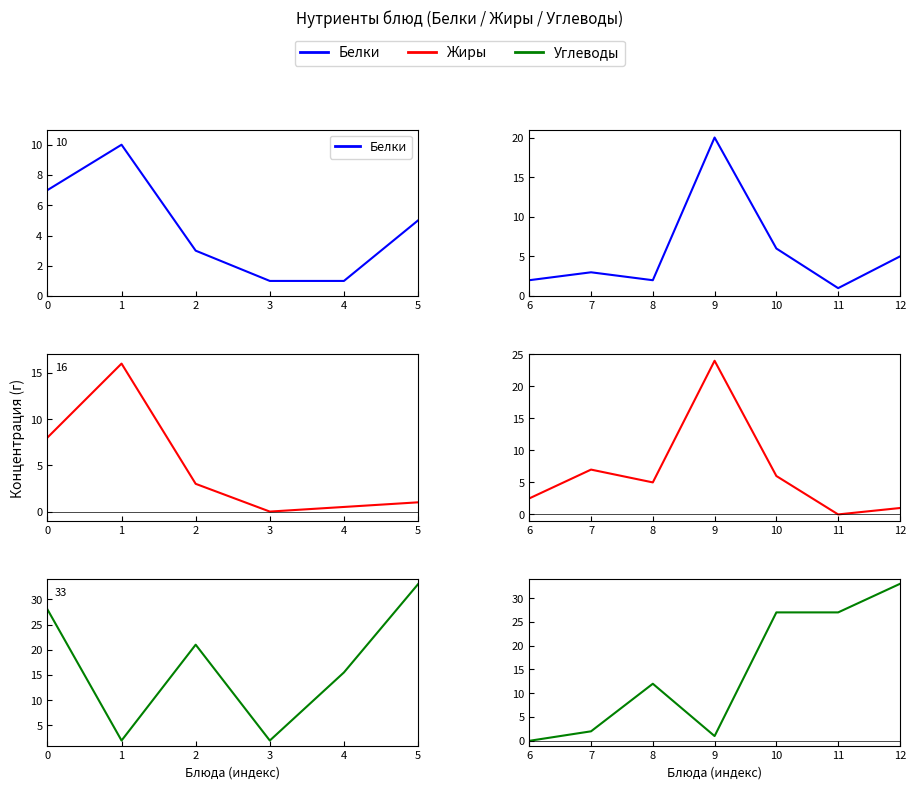

What is the difference between the maximum and minimum values in the Белки series?

19.0